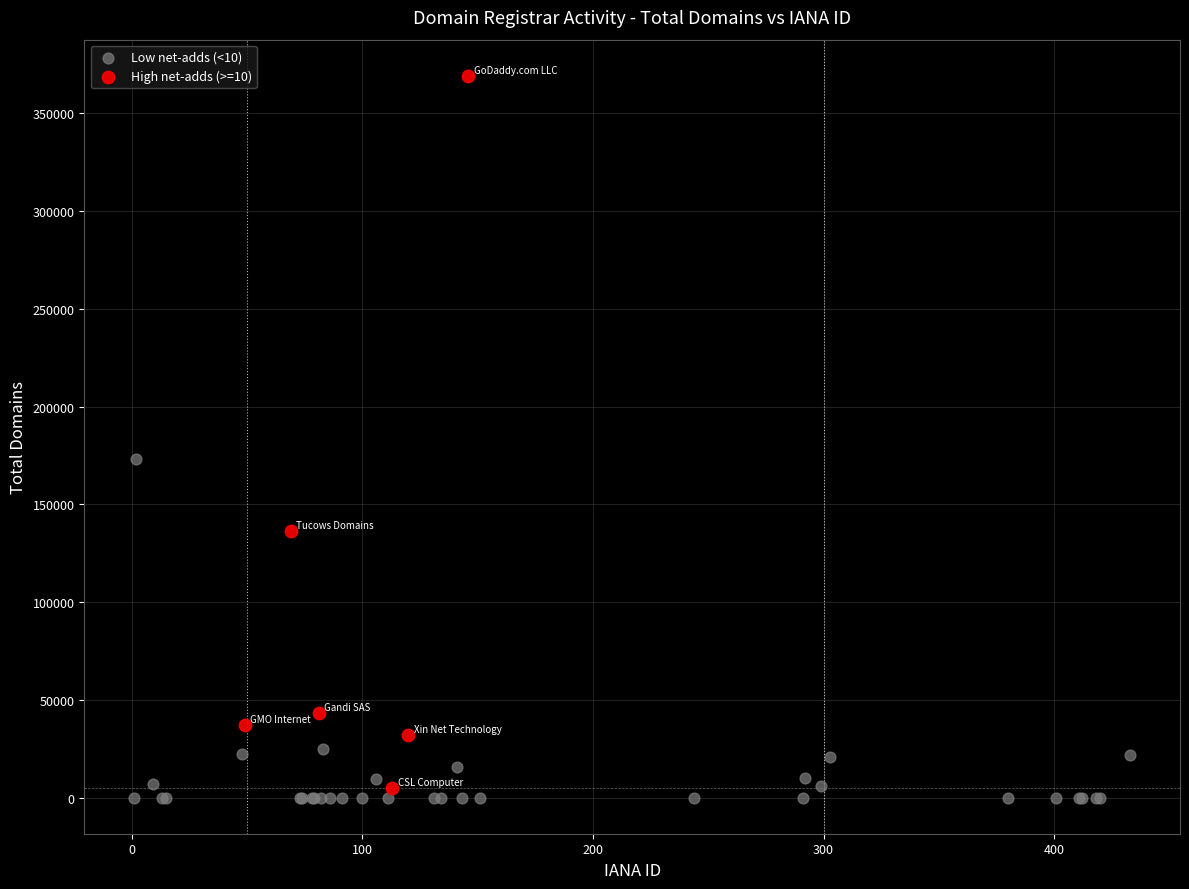

What are all the series names shown in the legend?

Low net-adds (<10), High net-adds (>=10)